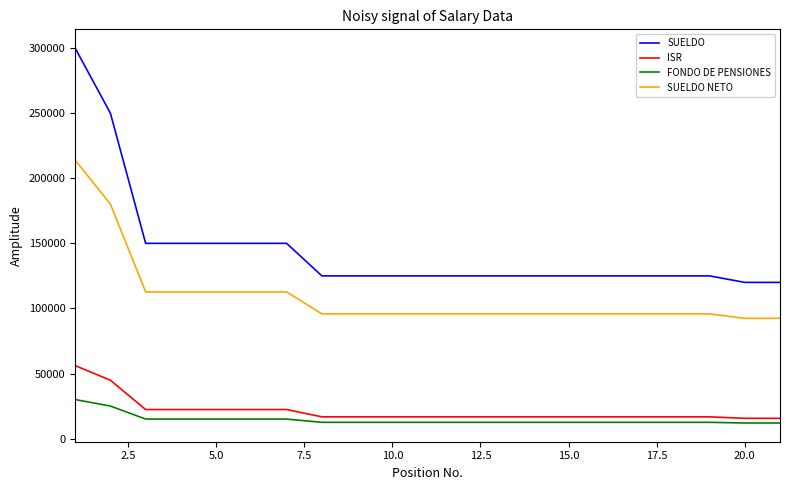

How many lines are shown in the chart?

4